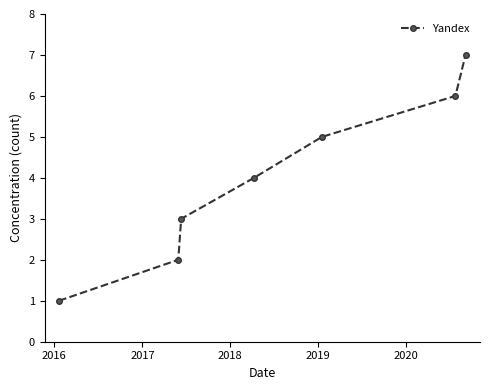

What is the minimum value shown in the chart?

1